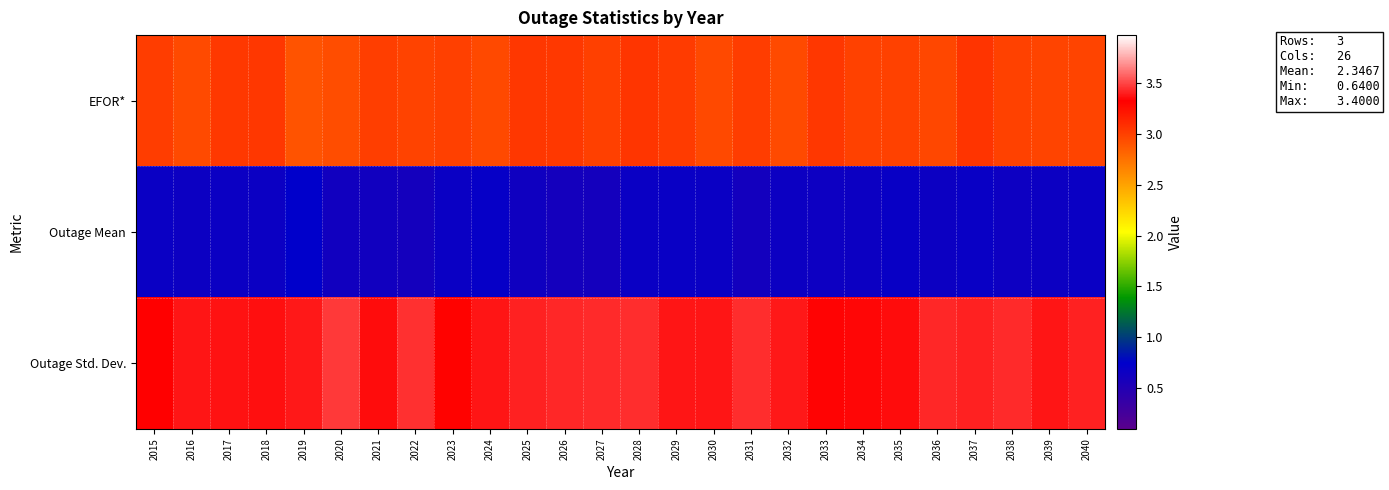

Reading left to right, what are all the values shown in this chart?

EFOR*: 2015=3.0	2016=2.9	2017=3.0	2018=3.0	2019=2.9	2020=2.9	2021=3.0	2022=3.0	2023=3.0	2024=3.0	2025=3.0	2026=3.0	2027=3.0	2028=3.1	2029=3.0	2030=3.0	2031=3.0	2032=3.0	2033=3.0	2034=3.0	2035=3.0	2036=3.0	2037=3.1	2038=3.0	2039=3.0	2040=3.0
Outage Mean: 2015=0.7	2016=0.7	2017=0.7	2018=0.7	2019=0.7	2020=0.6	2021=0.6	2022=0.6	2023=0.7	2024=0.7	2025=0.6	2026=0.6	2027=0.6	2028=0.7	2029=0.7	2030=0.7	2031=0.6	2032=0.7	2033=0.6	2034=0.7	2035=0.7	2036=0.7	2037=0.7	2038=0.6	2039=0.7	2040=0.7
Outage Std. Dev.: 2015=3.3	2016=3.4	2017=3.4	2018=3.4	2019=3.4	2020=3.5	2021=3.4	2022=3.4	2023=3.3	2024=3.4	2025=3.4	2026=3.4	2027=3.4	2028=3.4	2029=3.4	2030=3.4	2031=3.4	2032=3.4	2033=3.3	2034=3.3	2035=3.4	2036=3.4	2037=3.4	2038=3.4	2039=3.4	2040=3.4